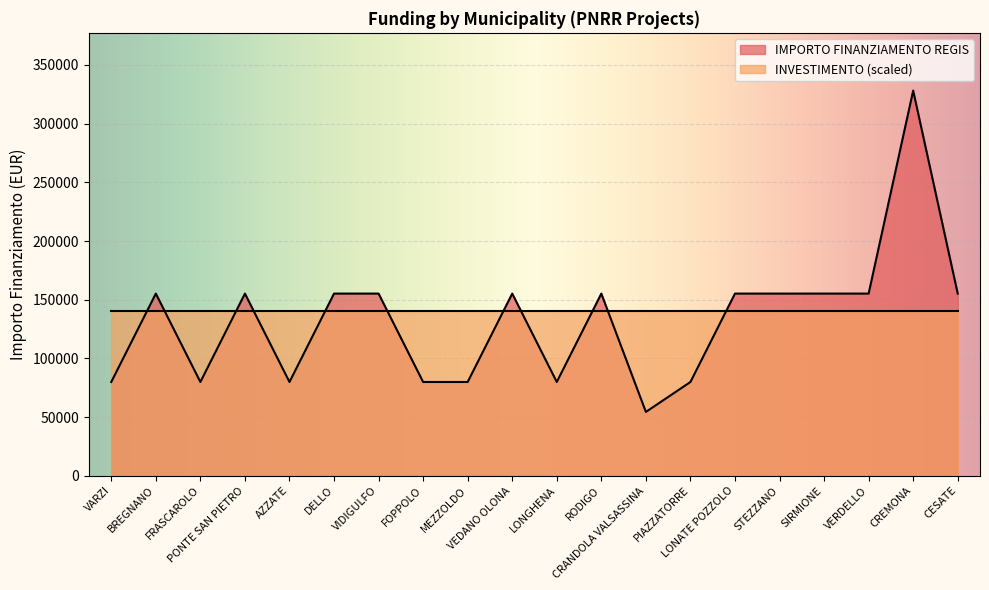

What is the ratio of the value at DELLO to the value at SIRMIONE?

1.0